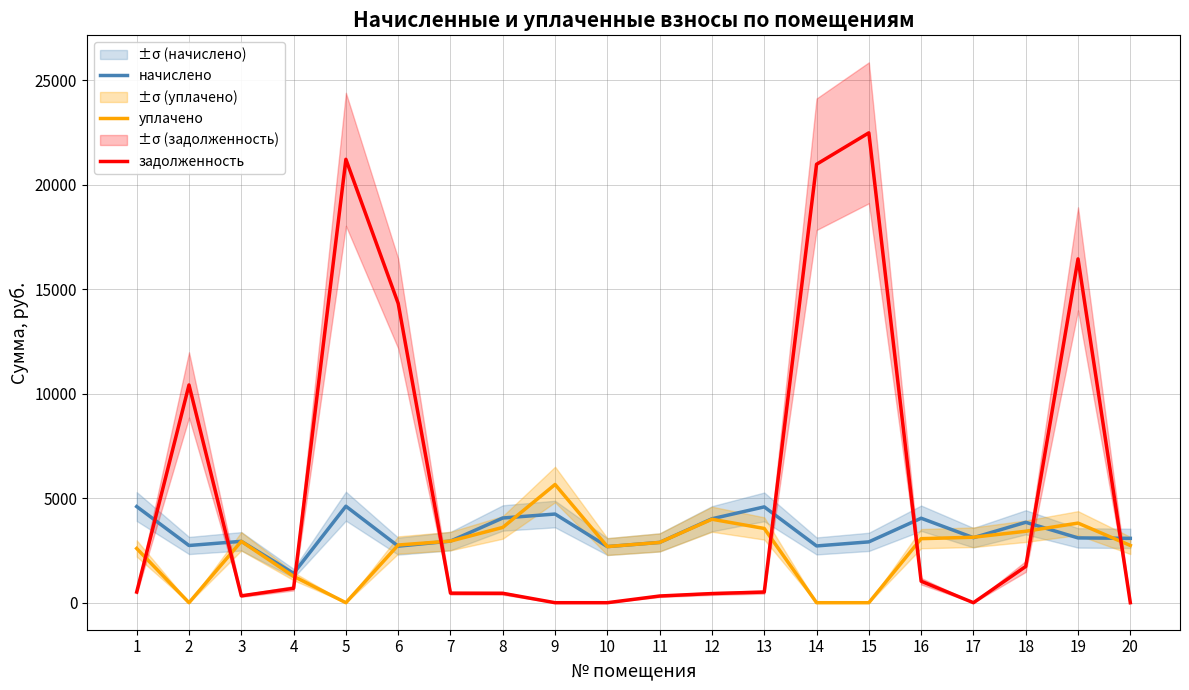

After their last crossing, which series has the higher values: начислено or задолженность?

начислено